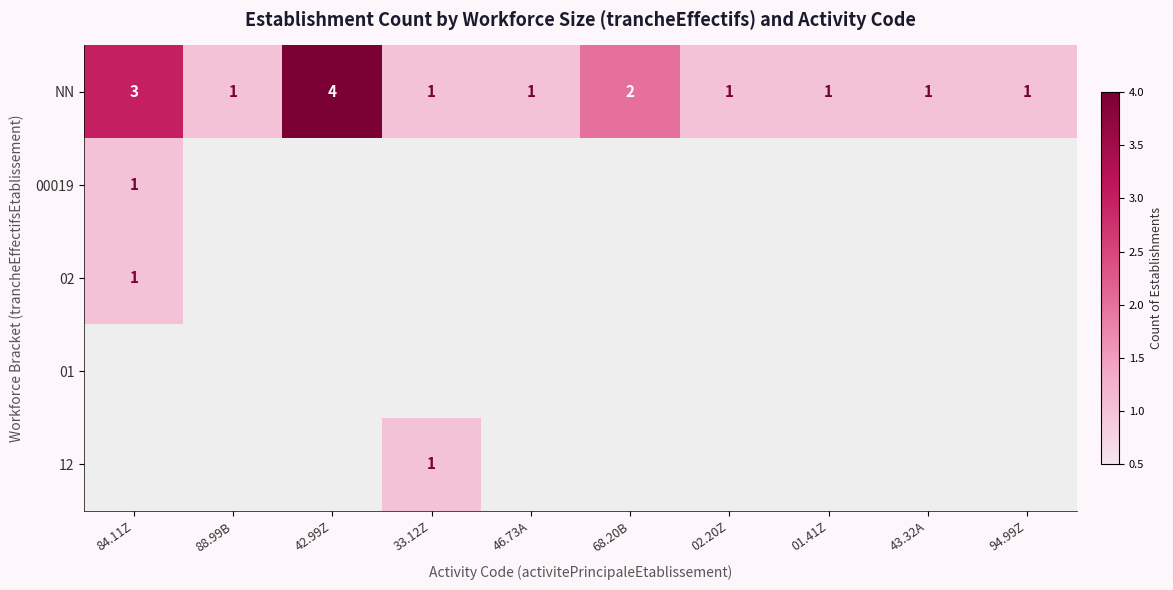

Which has a higher value, 43.32A or 94.99Z?

43.32A